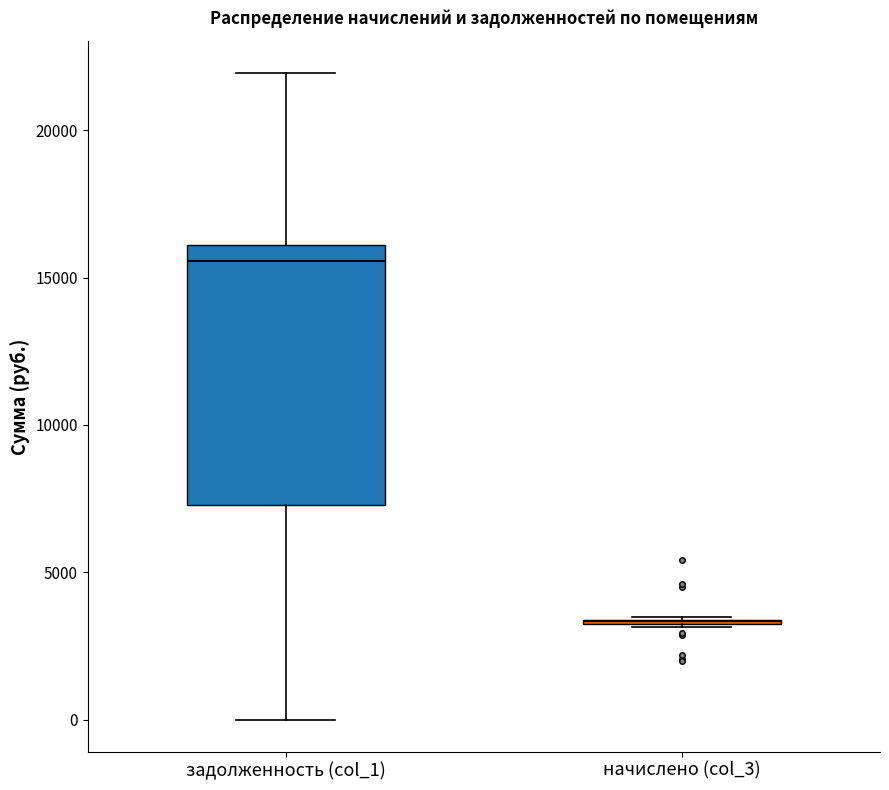

Reading left to right, read every box against the y-axis: the position of its median line, the range the box covers, and the ends of its whiskers. The values are not printed on the chart, so give them approximately, as read against the axis.

задолженность (col_1): median 15500, box 7500 to 16000, whiskers 0 to 22000
начислено (col_3): box collapsed to a line at 3500, whiskers 3000 to 3500